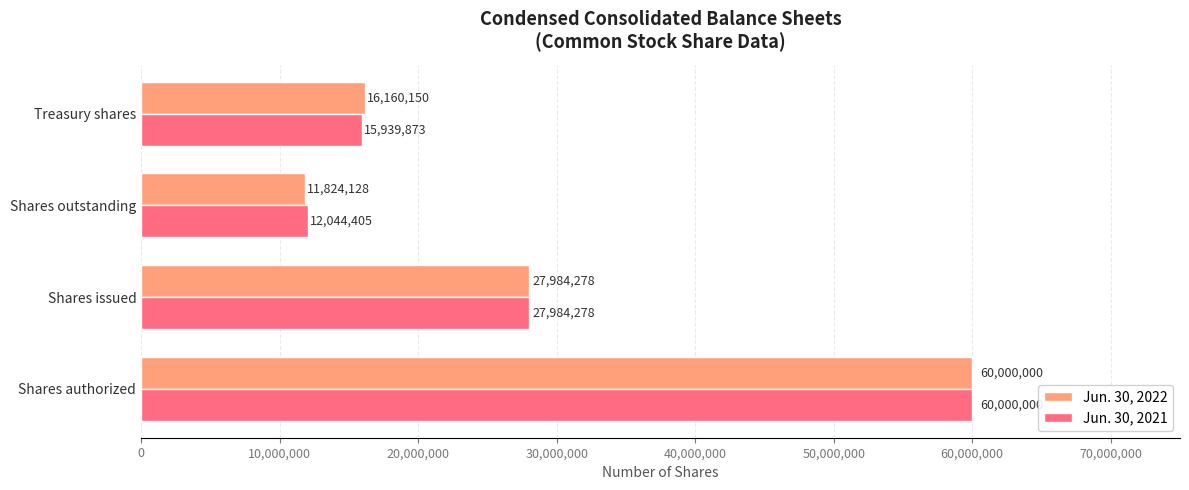

How many categories are shown in the chart?

4